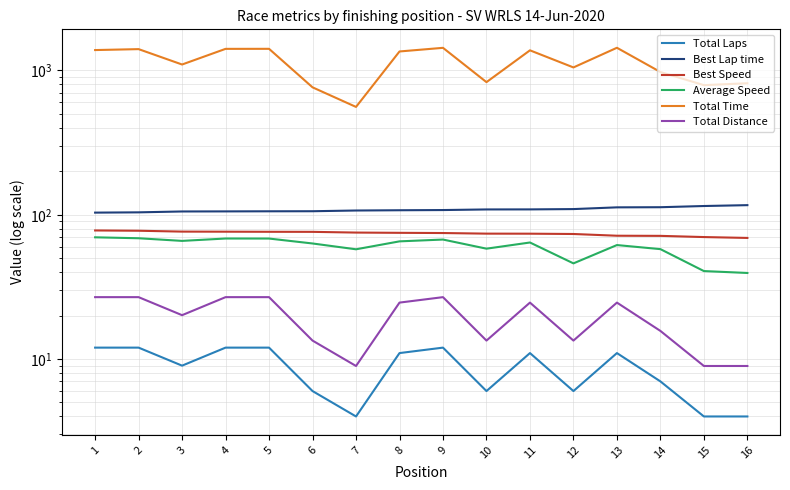

True or false: Best Lap time and Best Speed intersect in this chart.

False